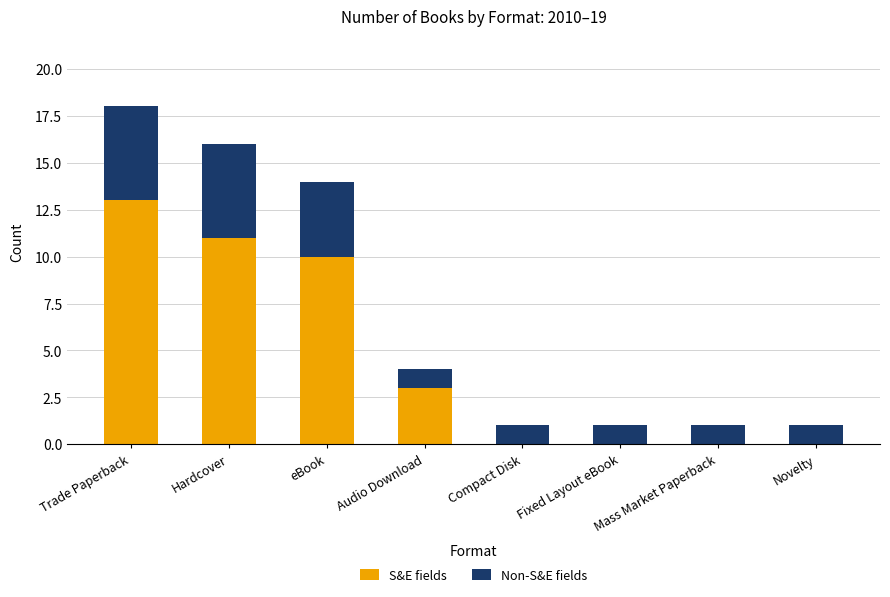

What is the maximum value for S&E fields?

13